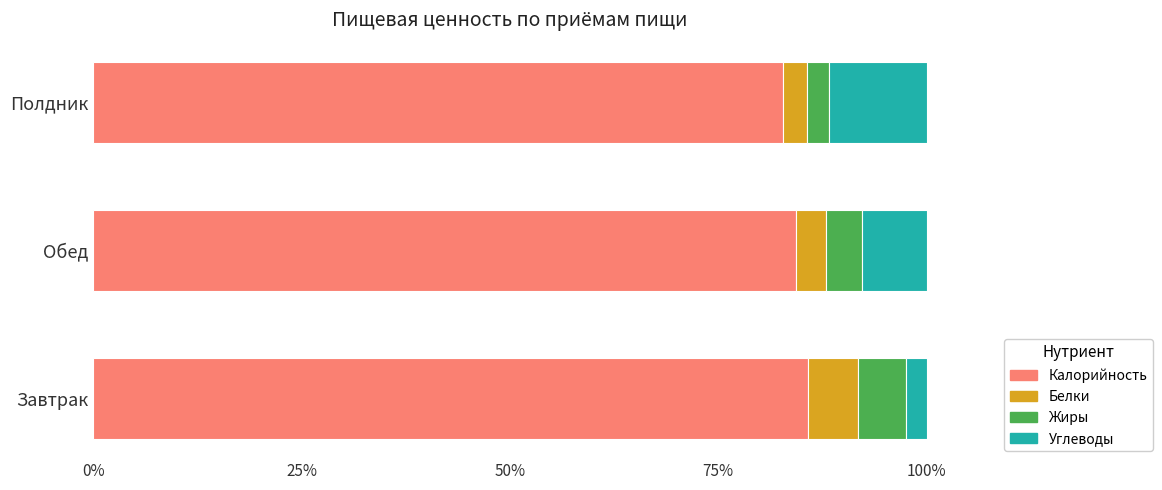

Is it true that Калорийность equals 132.7 at Завтрак?

False